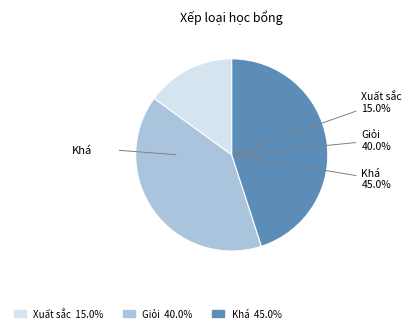

True or false: Giỏi accounts for 40% of the total.

True